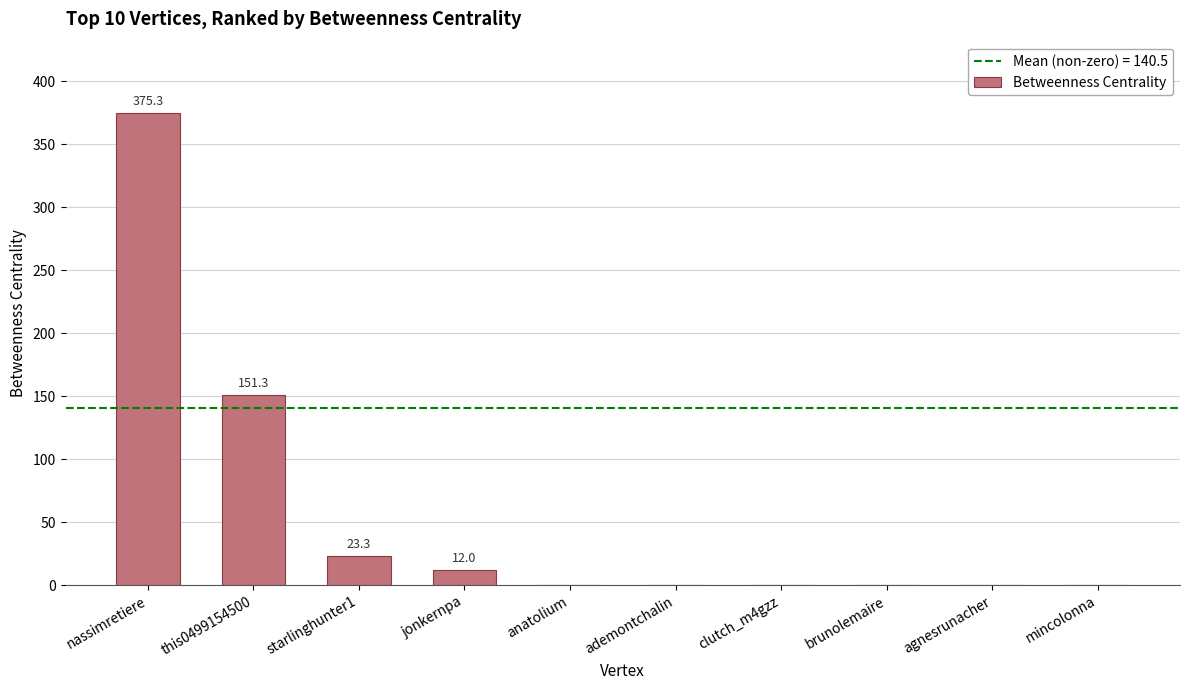

The value at mincolonna is -172.6. True or false?

False